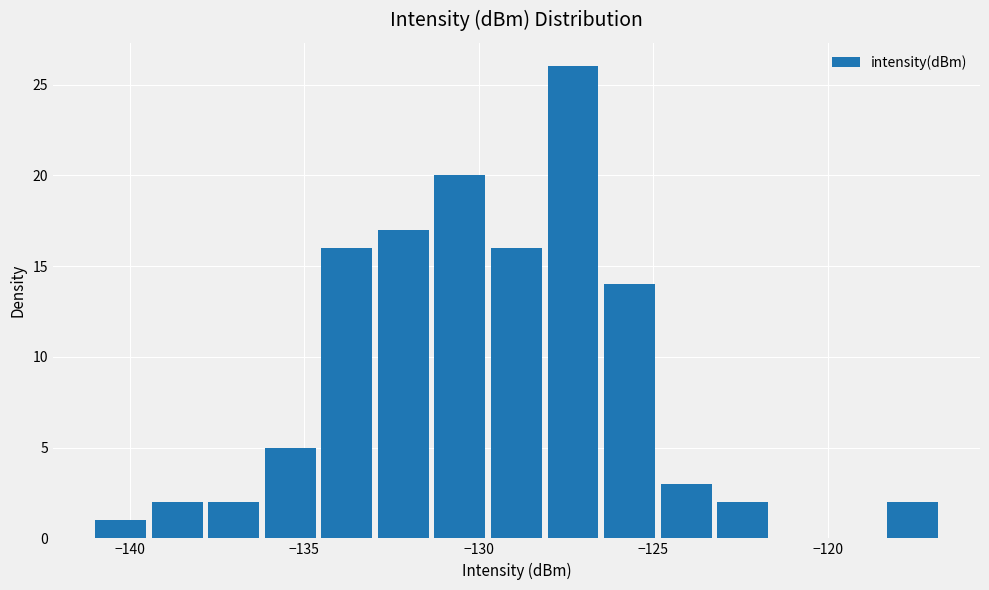

Around what value on the x-axis is the tallest bar? Give the approximate position of its centre, as read against the axis.

-127.5